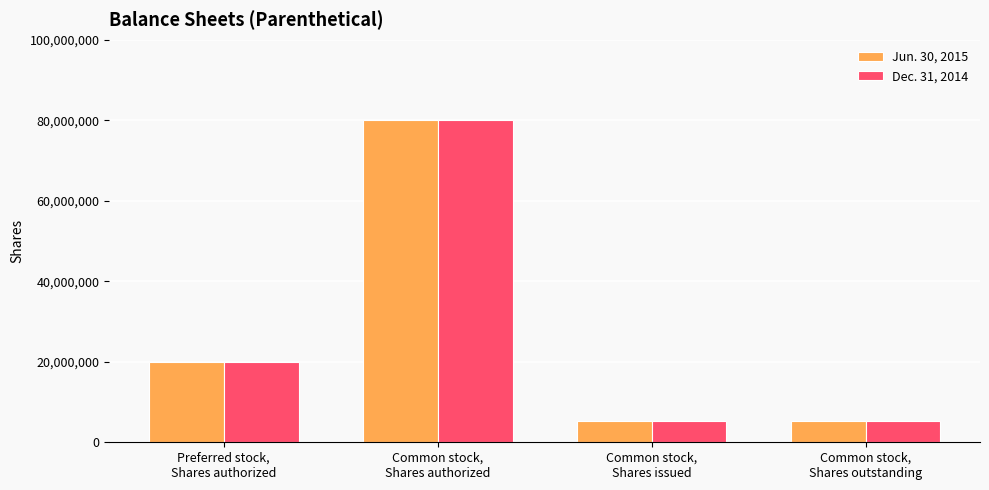

What is the label of the 4th bar from the right?

Preferred stock,
Shares authorized